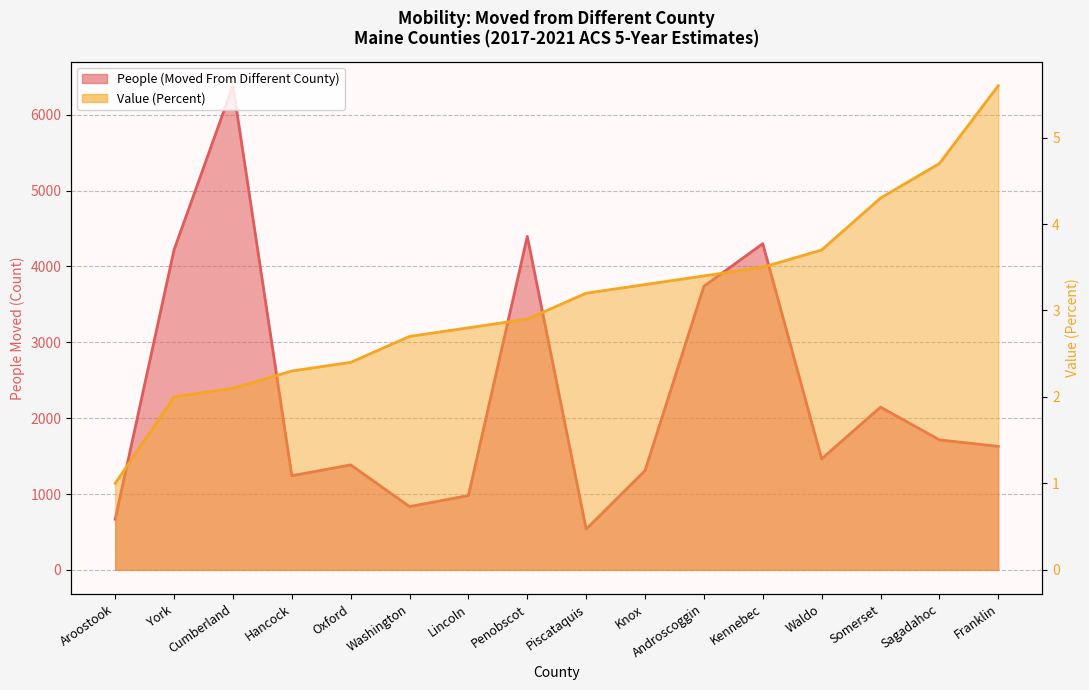

What position from the right is York?

15